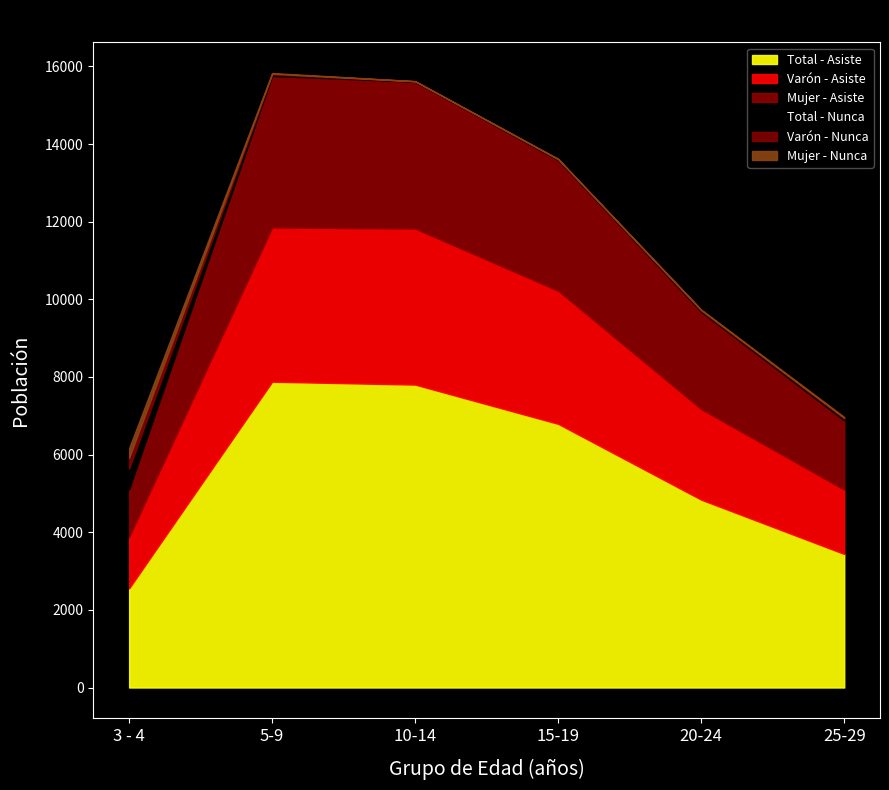

What is the lowest value of the Total - Asiste series?

2554